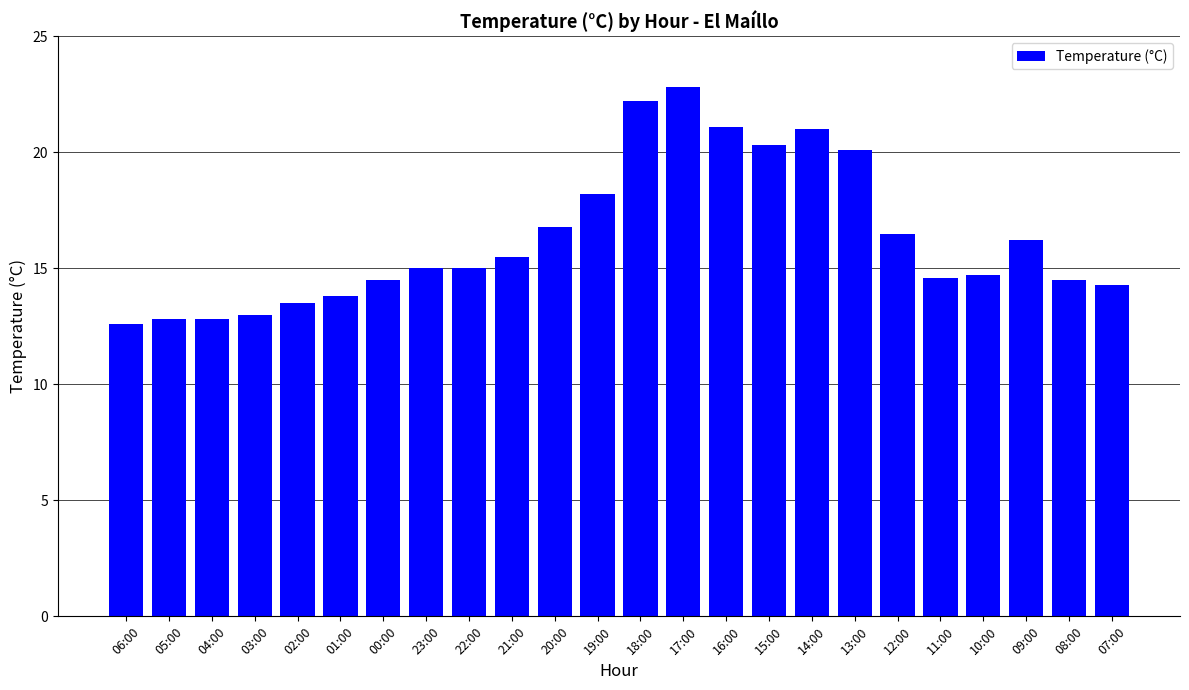

At which label is the value closest to 17?

20:00